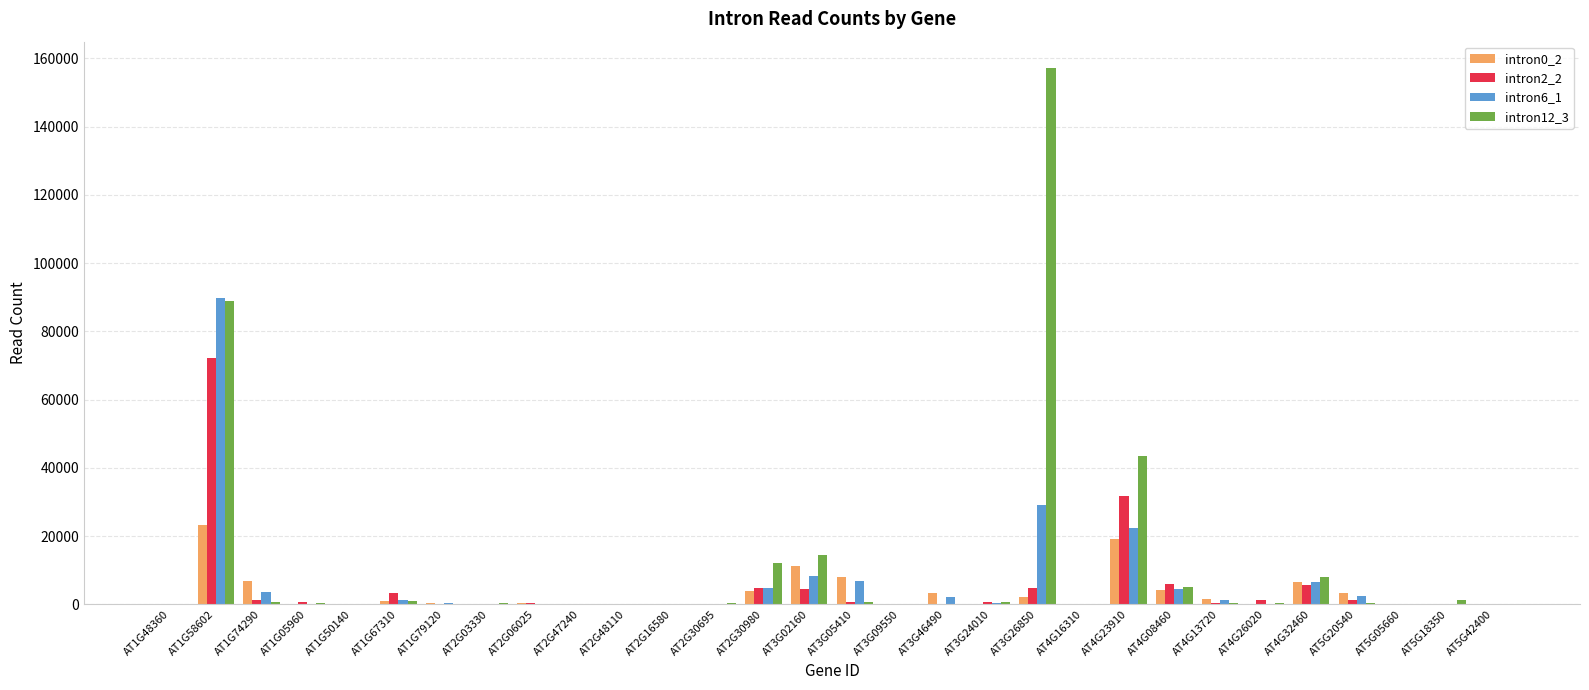

True or false: intron6_1 has a value of 0 at AT5G42400.

True